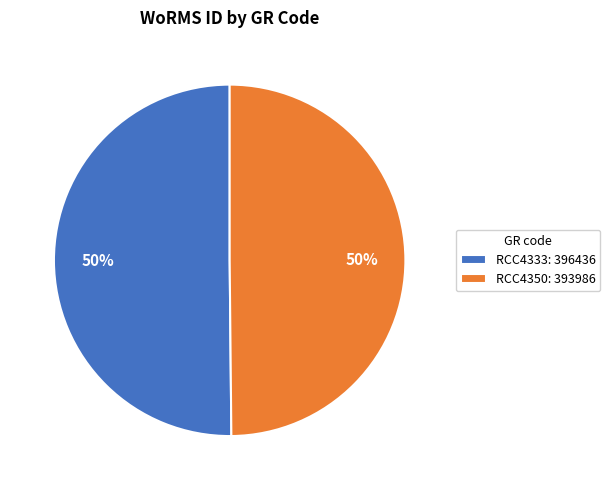

Is it true that RCC4333 is 50% of the pie?

True